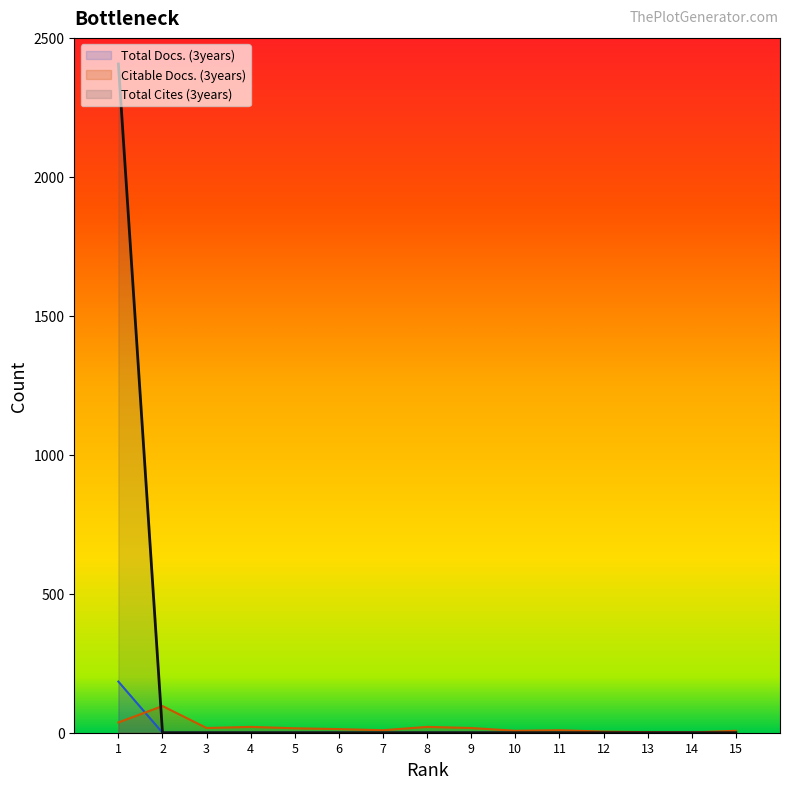

Which category has the lowest value in the Total Cites (3years) series?

15